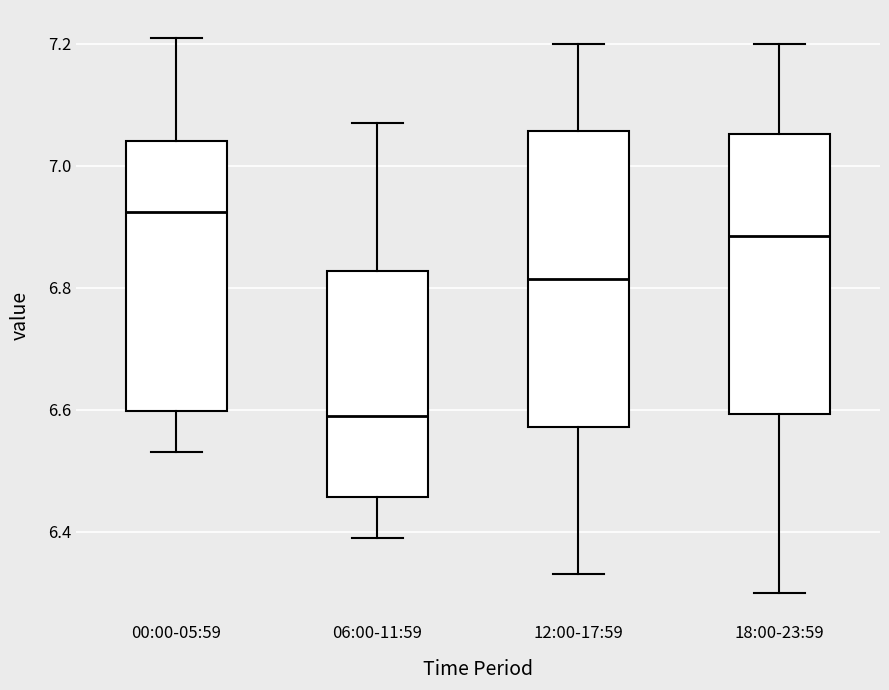

Reading left to right, transcribe this box plot: for each box, give where its median line is, the range the box spans, and where its two whiskers end, as read against the y-axis. The values are not printed on the chart, so give them approximately, as read against the axis.

00:00-05:59: median 6.92, box 6.60 to 7.04, whiskers 6.54 to 7.22
06:00-11:59: median 6.60, box 6.46 to 6.82, whiskers 6.40 to 7.08
12:00-17:59: median 6.82, box 6.58 to 7.06, whiskers 6.34 to 7.20
18:00-23:59: median 6.88, box 6.60 to 7.06, whiskers 6.30 to 7.20